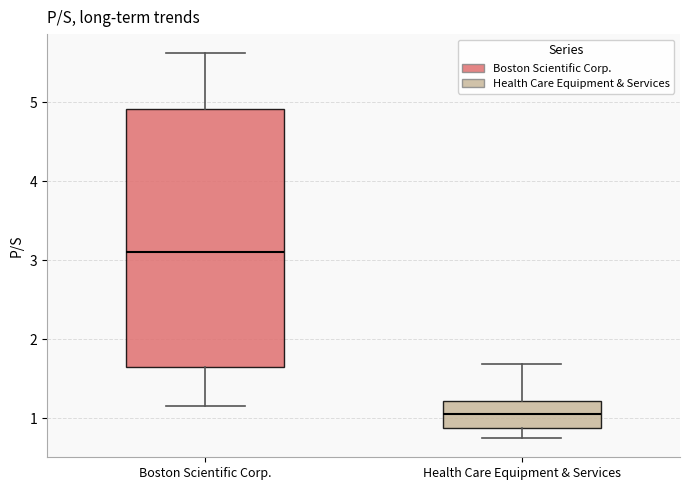

Which box has the lowest median line?

Health Care Equipment & Services